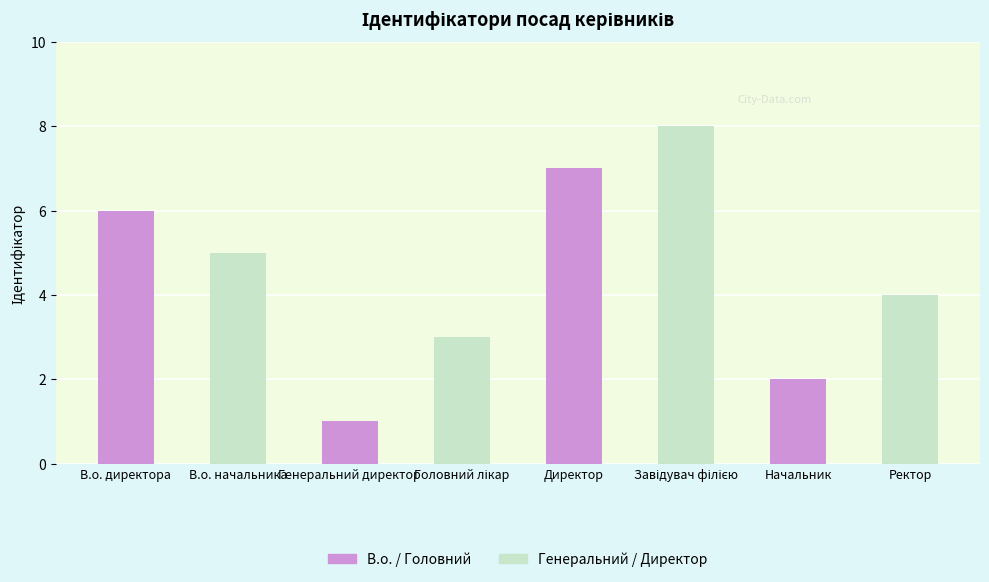

What is the sum of all values?

36